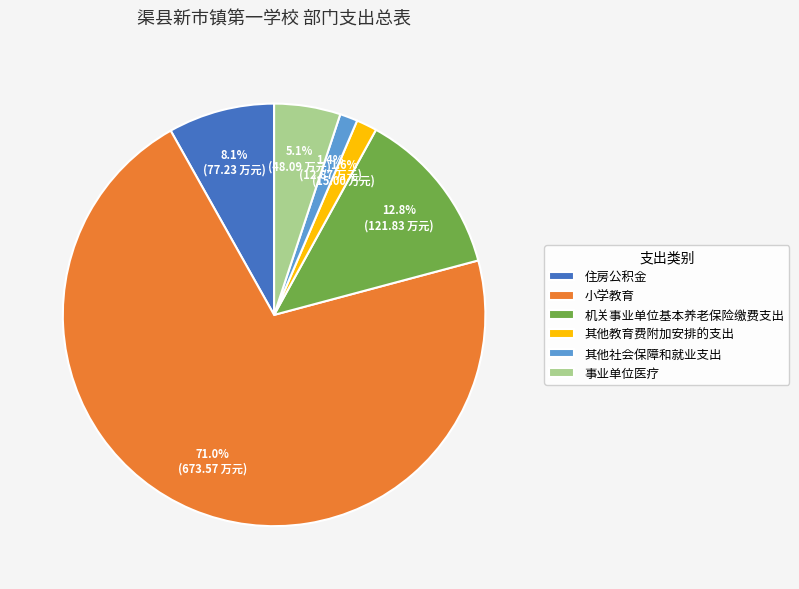

Which category has the biggest portion of the pie?

小学教育